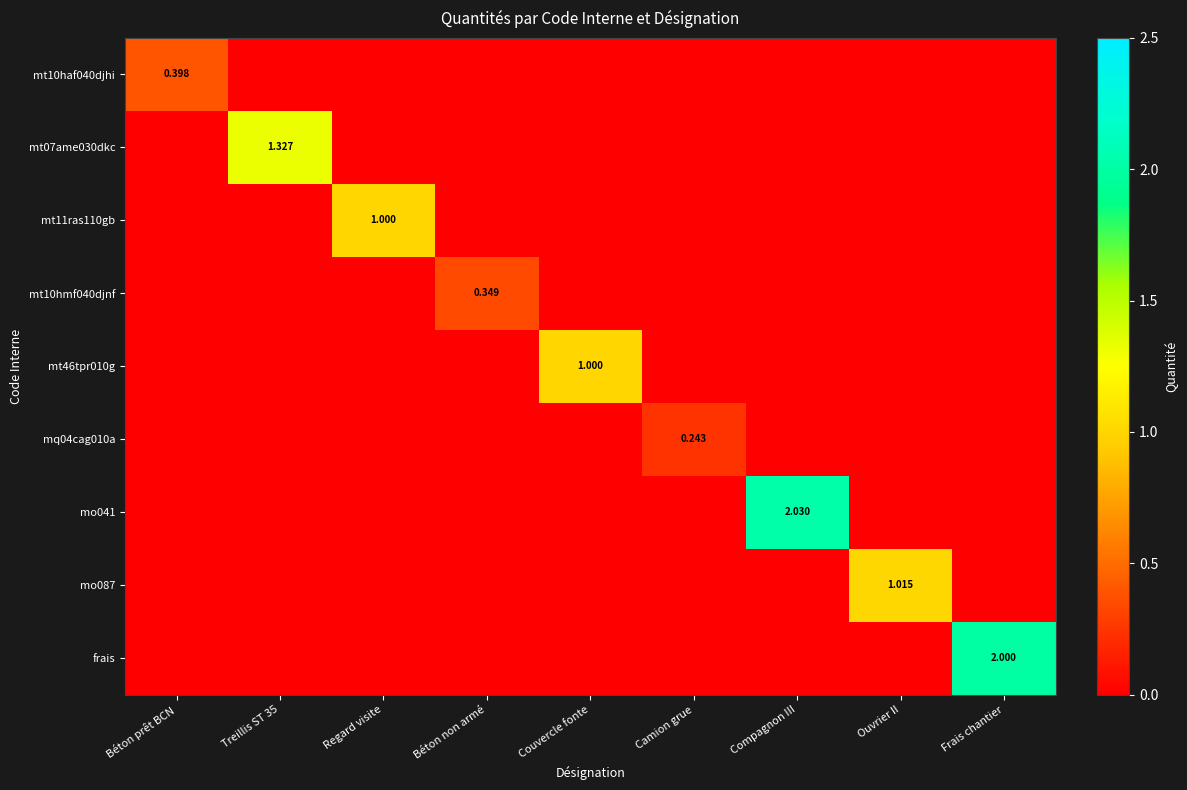

Is the value of mt10haf040djhi at Ouvrier II greater than the value of mq04cag010a at Couvercle fonte?

No